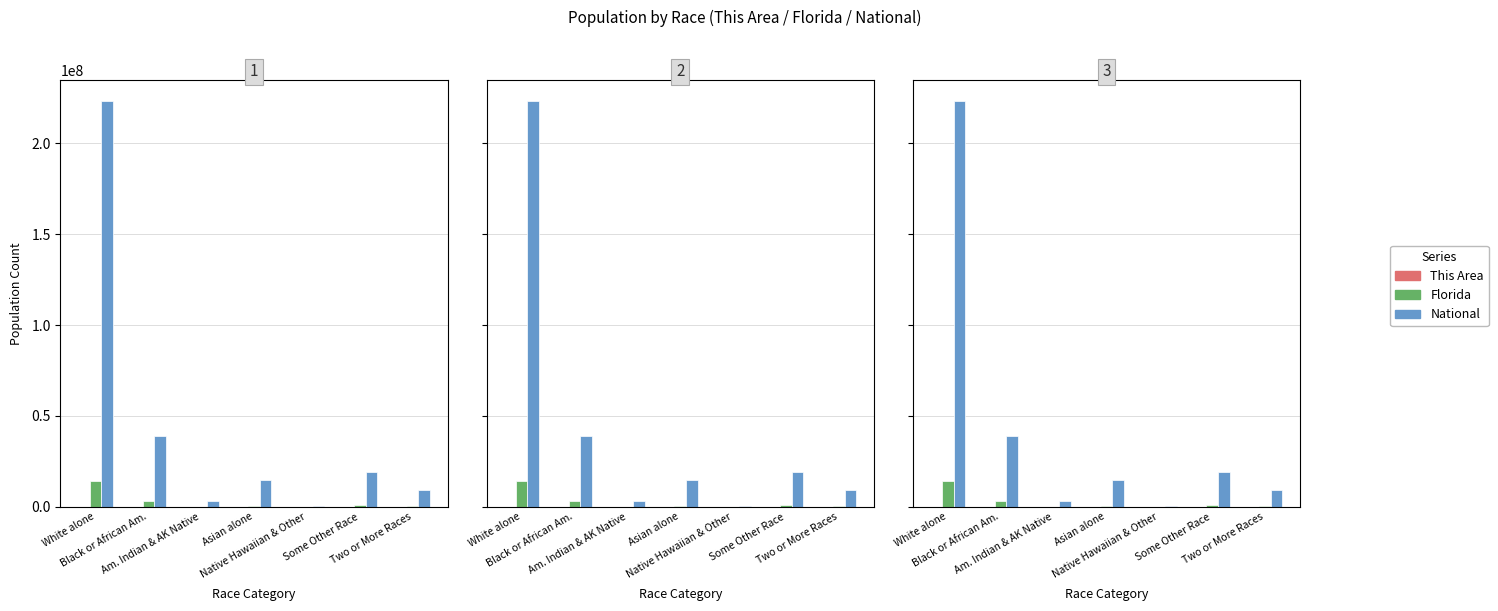

Rank the series at Asian alone from highest to lowest value.

National, Florida, This Area